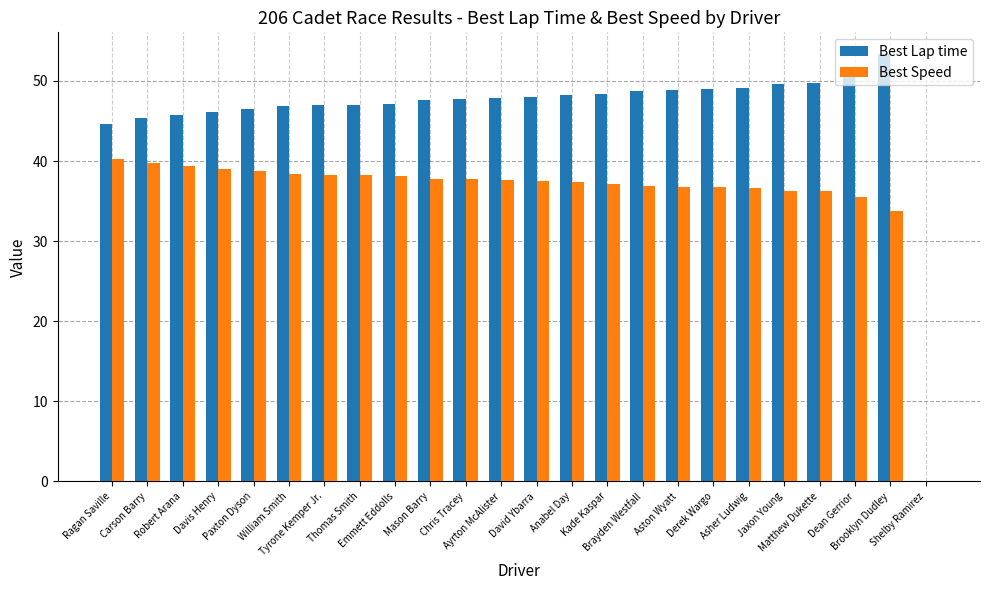

What is the maximum value for Best Speed?

40.3